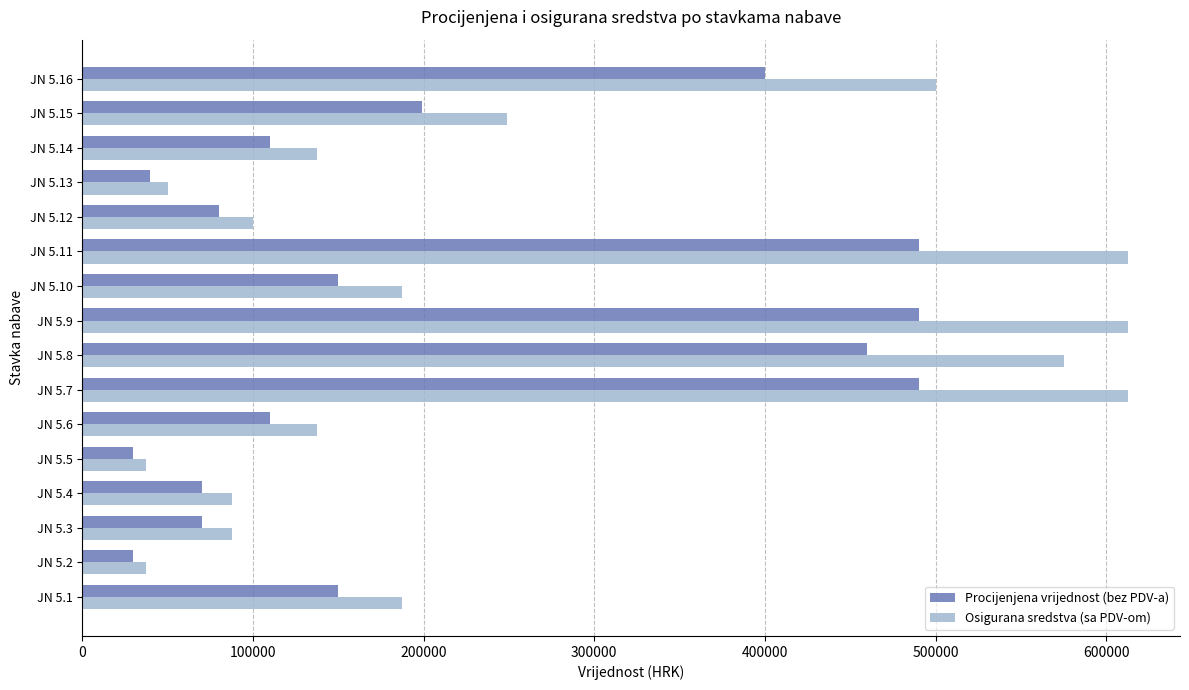

Which series has the widest spread of values?

Osigurana sredstva (sa PDV-om)